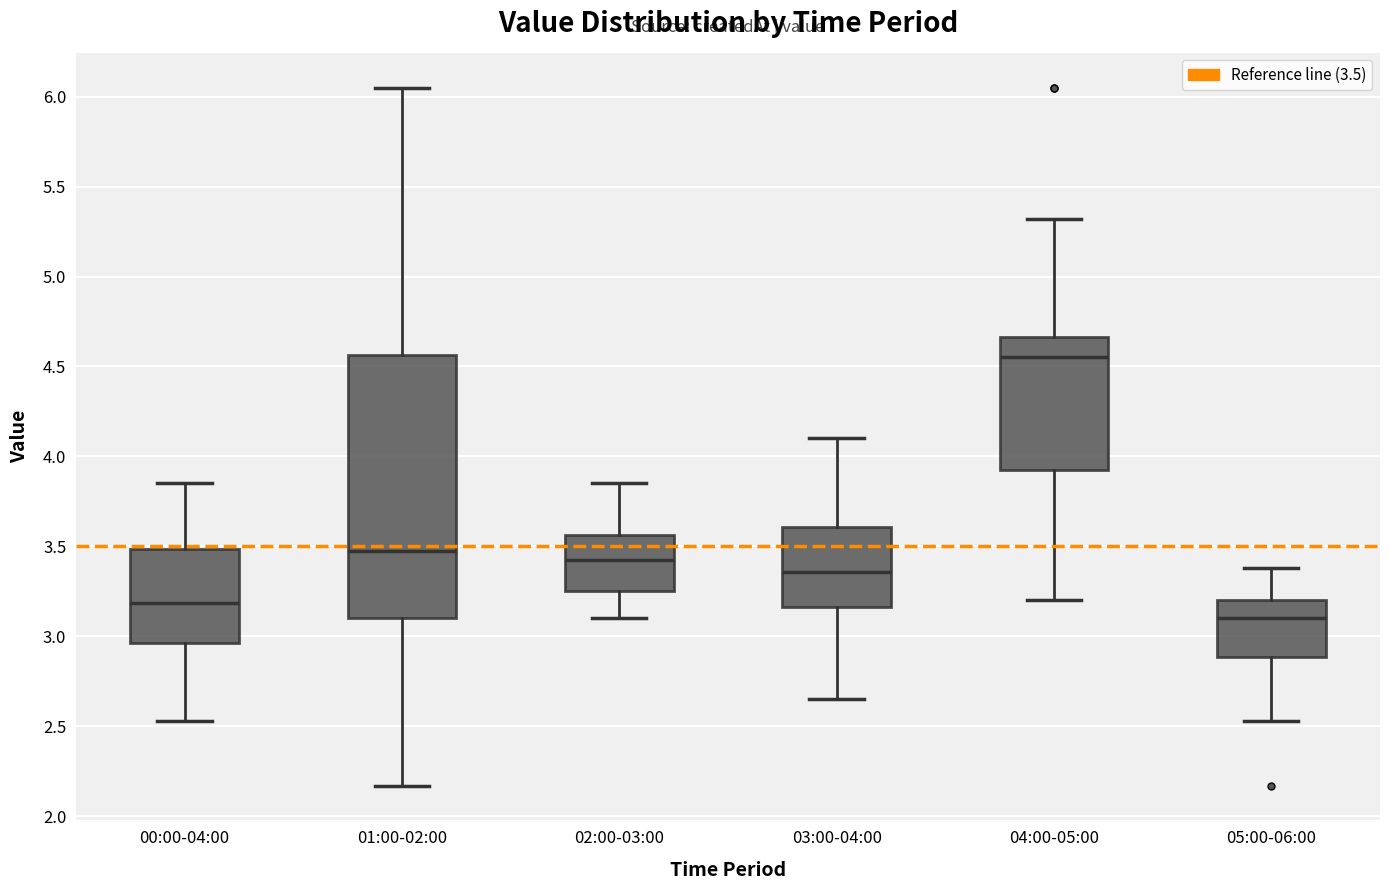

Which box has the lowest median line?

05:00-06:00